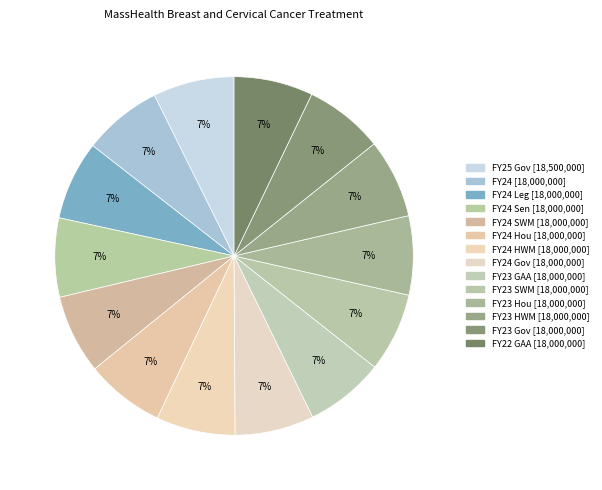

How many slices are in this pie chart?

14